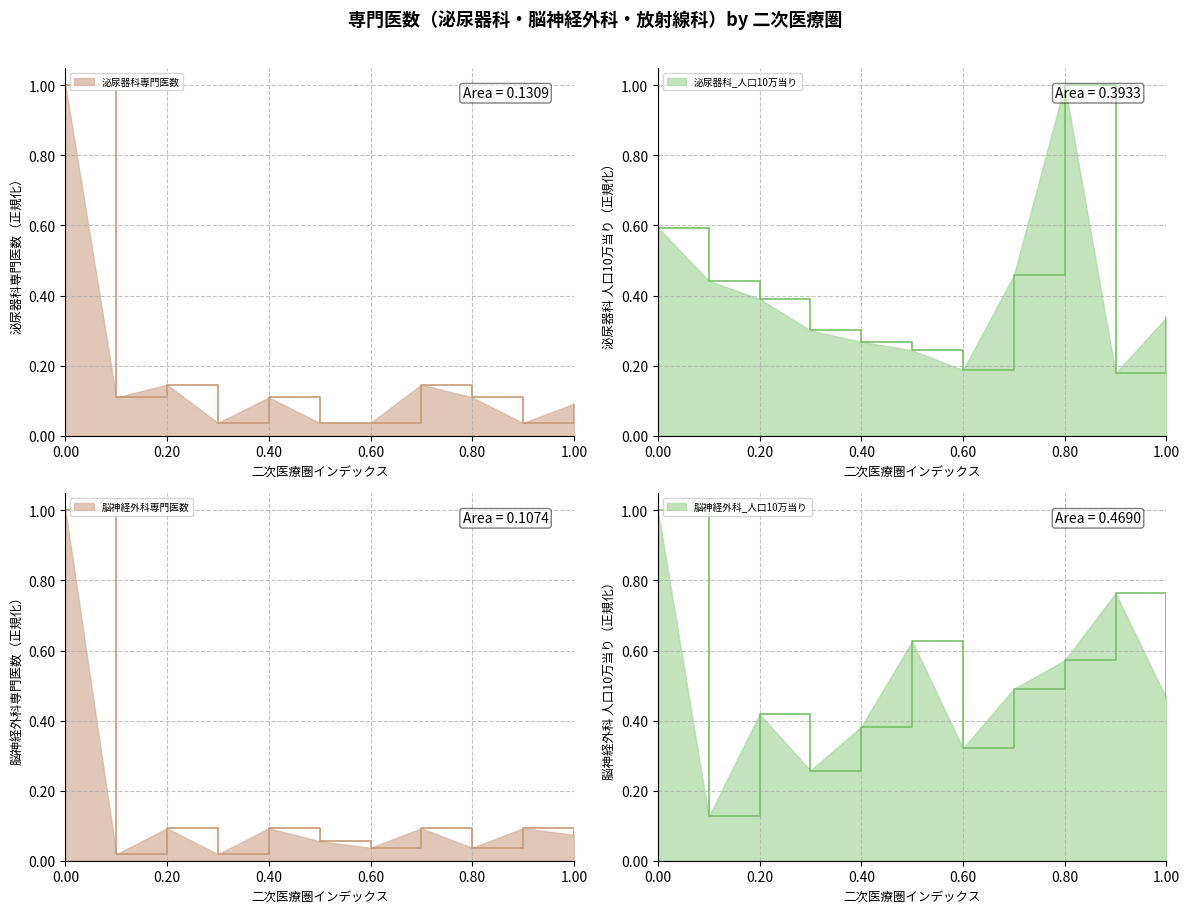

What is the total value across all series at 鹿本?

0.6